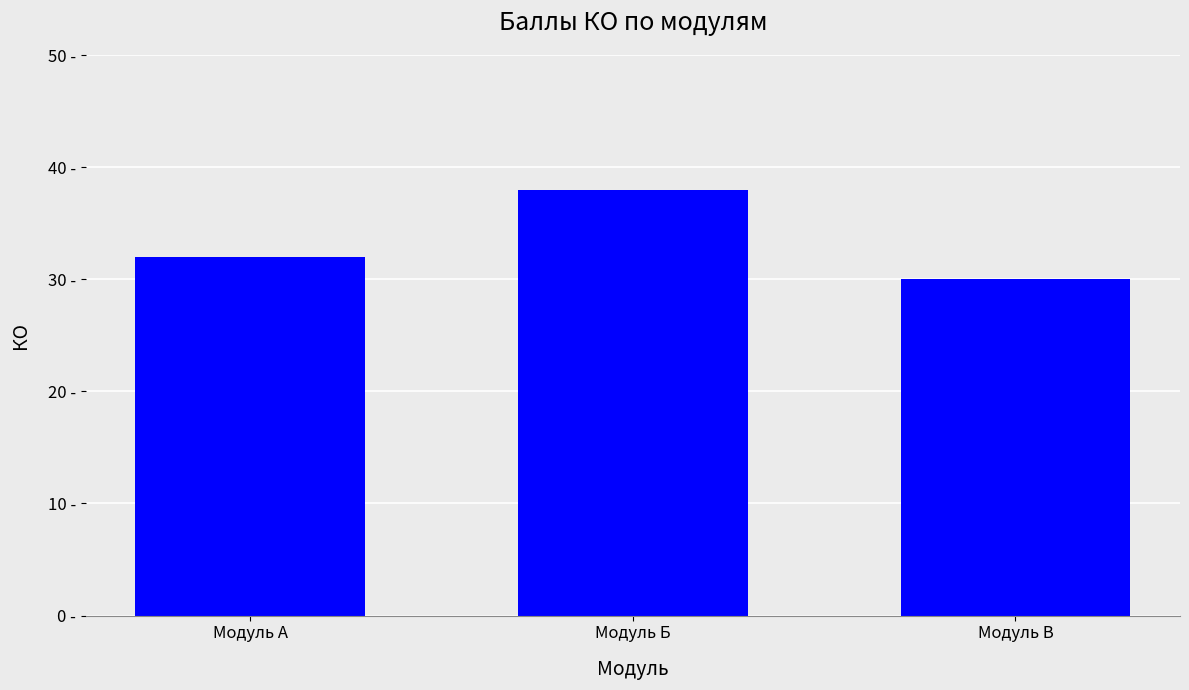

Between Модуль Б and Модуль А, which is larger?

Модуль Б